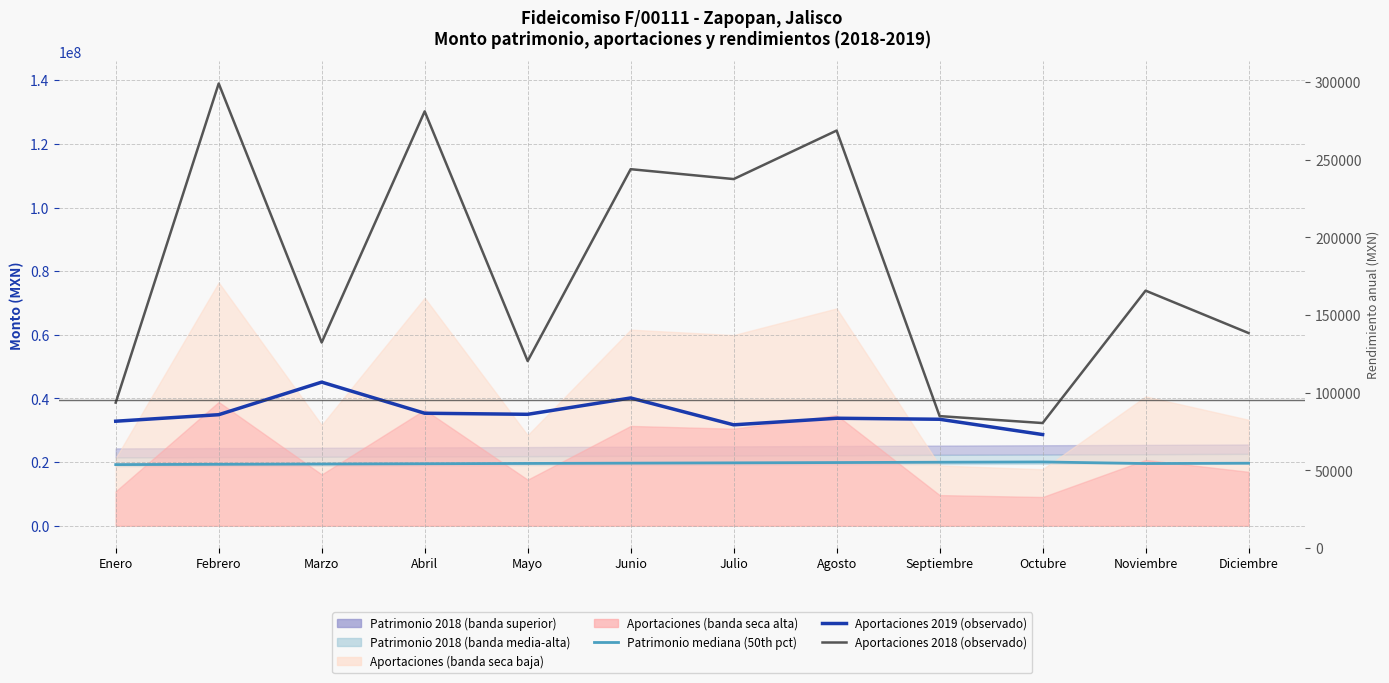

What is the difference between the maximum and minimum values in the Aportaciones 2019 (observado) series?

16474925.2